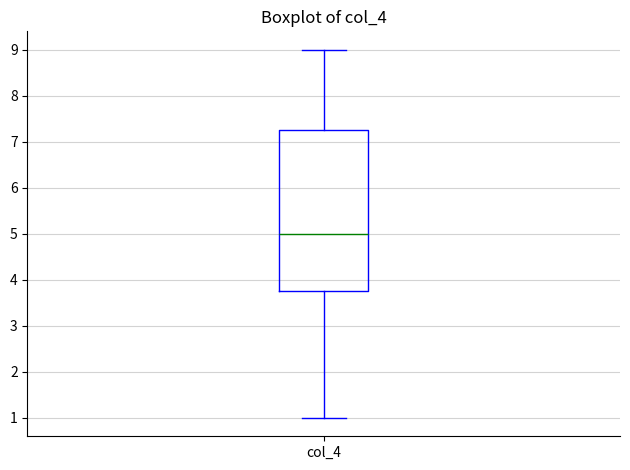

Transcribe this box plot: give where the median line is, the range the box spans, and where the two whiskers end, as read against the y-axis. The values are not printed on the chart, so give them approximately, as read against the axis.

median 5.0, box 3.8 to 7.3, whiskers 1.0 to 9.0